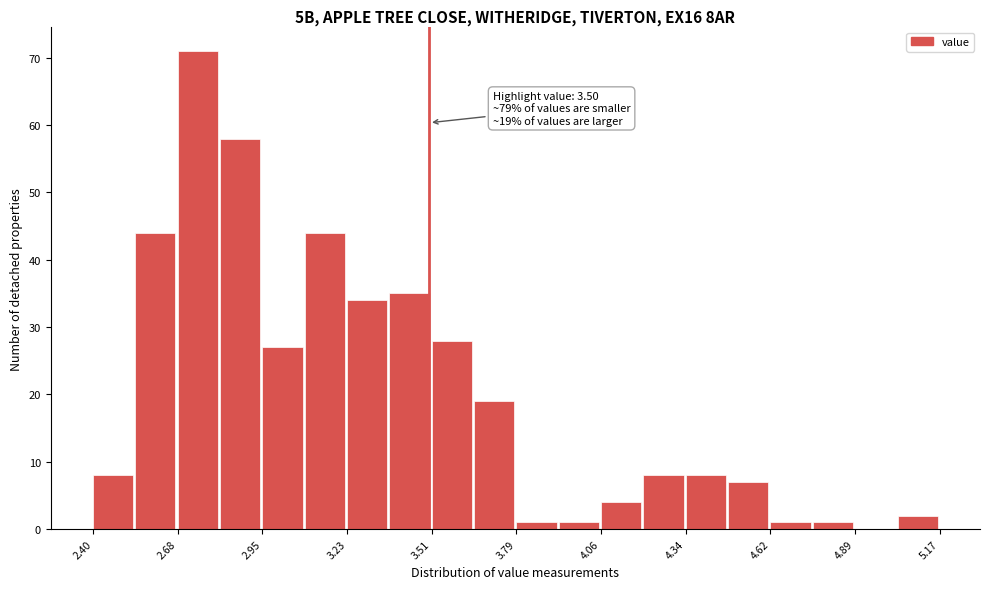

Read against the x-axis, roughly where is the centre of the tallest bar?

2.75